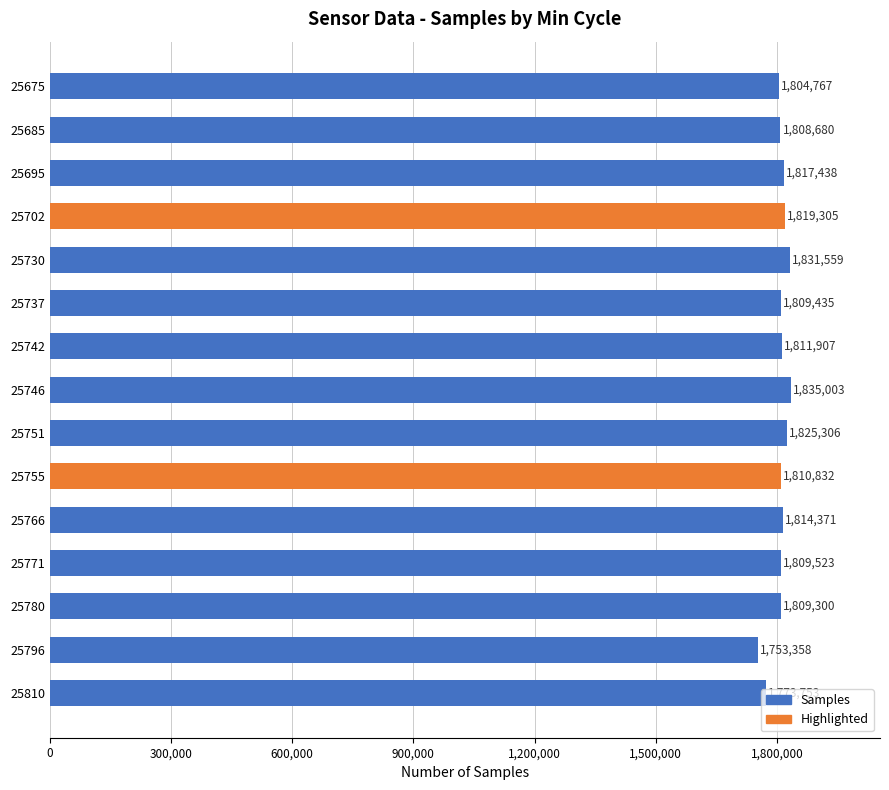

List the labels in order of value, largest first.

25746, 25730, 25751, 25702, 25695, 25766, 25742, 25755, 25771, 25737, 25780, 25685, 25675, 25810, 25796